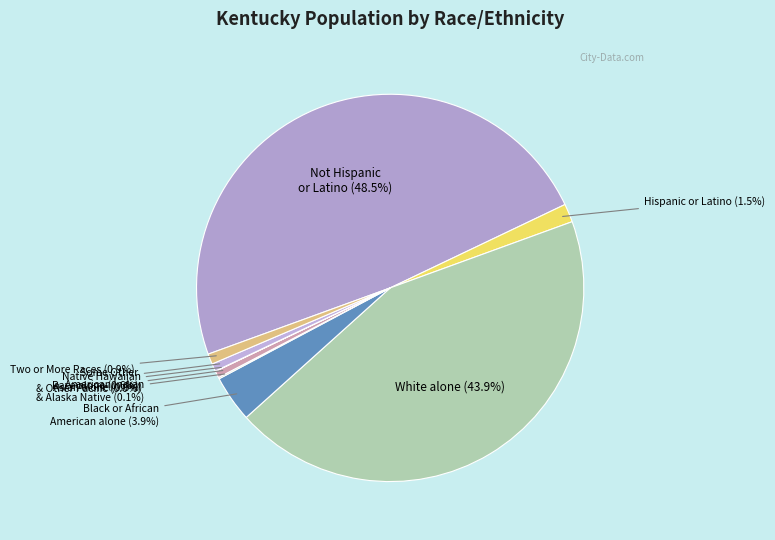

How many segments does this pie chart have?

9